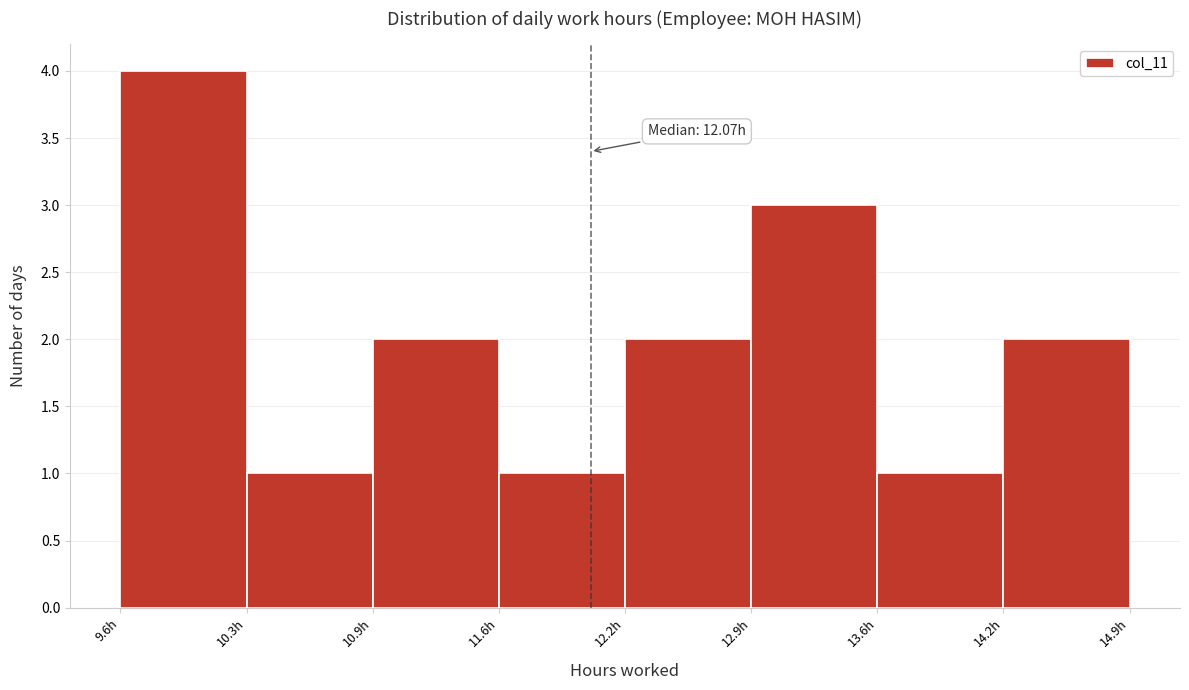

Over which range of the x-axis is the bar tallest?

9.61 to 10.27